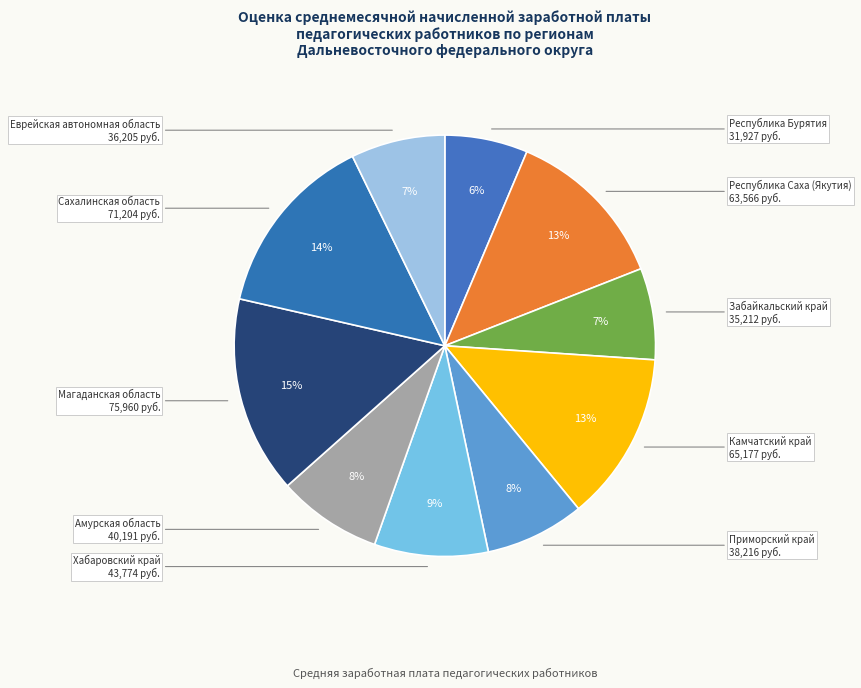

How many segments does this pie chart have?

10